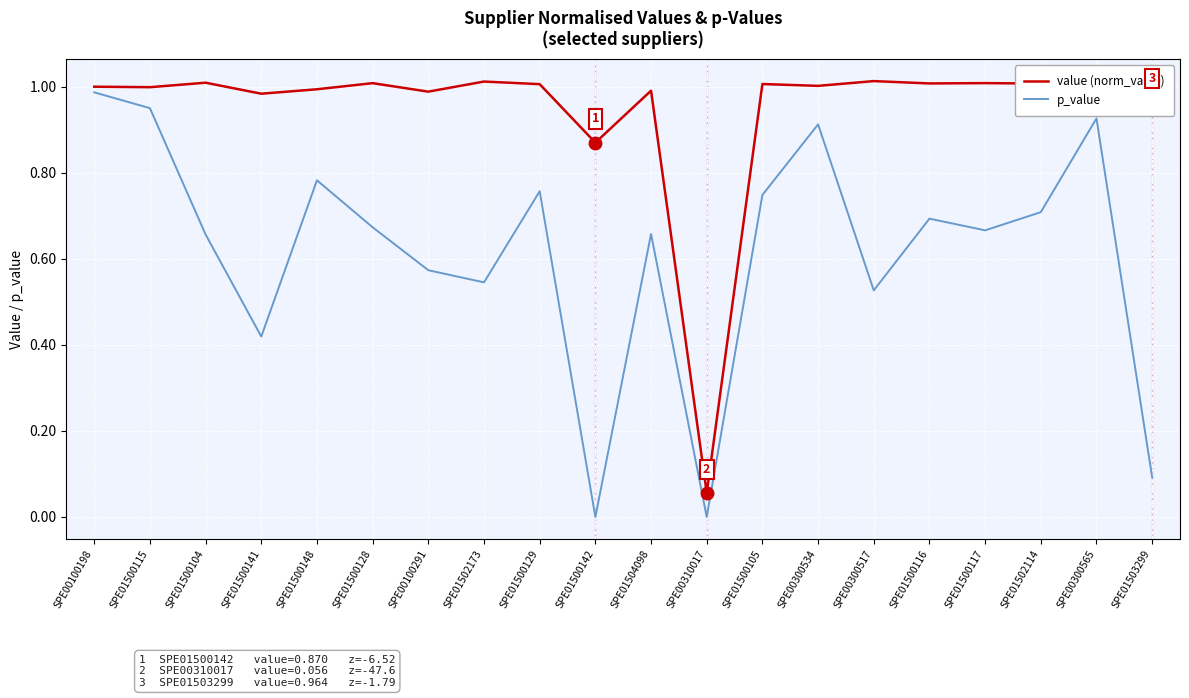

Is the value of value (norm_value) at SPE01500142 greater than the value of p_value at SPE01500142?

Yes